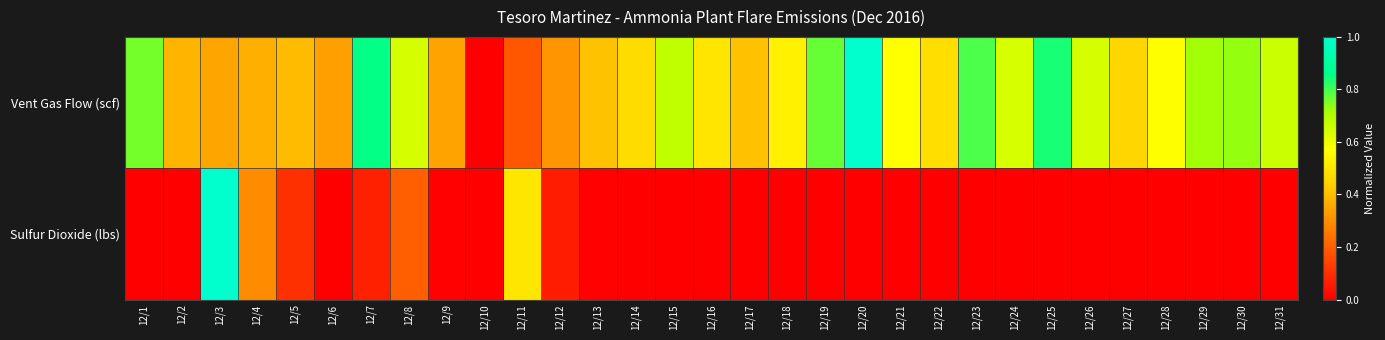

What is the difference between the highest and lowest values at 12/2?

0.4